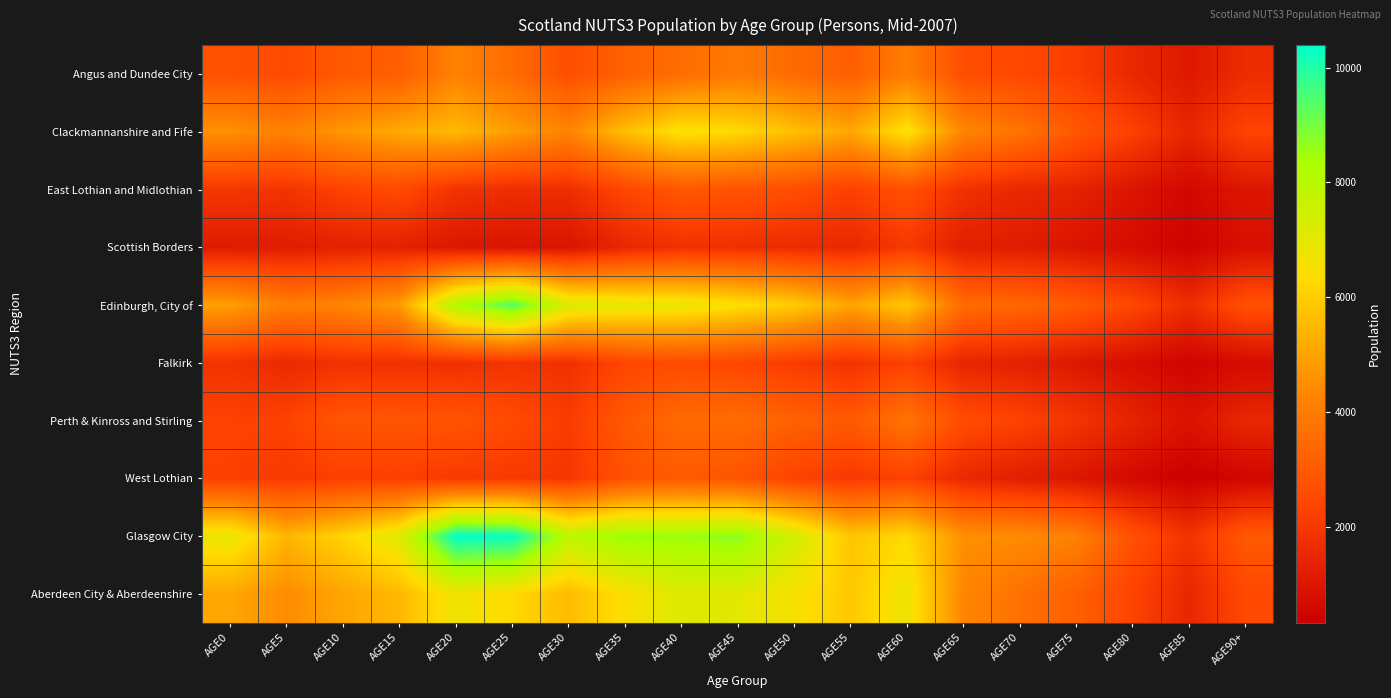

Reading left to right, what are all the values shown in this chart?

Angus and Dundee City: AGE0=2753	AGE5=2516	AGE10=2989	AGE15=3118	AGE20=4195	AGE25=3534	AGE30=2647	AGE35=3204	AGE40=3578	AGE45=3928	AGE50=3497	AGE55=3101	AGE60=4055	AGE65=2638	AGE70=2461	AGE75=2162	AGE80=1531	AGE85=1058	AGE90+=1657
Clackmannanshire and Fife: AGE0=4580	AGE5=4172	AGE10=4751	AGE15=5178	AGE20=5526	AGE25=4875	AGE30=4253	AGE35=5661	AGE40=6534	AGE45=6302	AGE50=5684	AGE55=5117	AGE60=6551	AGE65=4289	AGE70=3770	AGE75=2940	AGE80=2254	AGE85=1454	AGE90+=2335
East Lothian and Midlothian: AGE0=1963	AGE5=1891	AGE10=2308	AGE15=2518	AGE20=1857	AGE25=1718	AGE30=1723	AGE35=2431	AGE40=2937	AGE45=2816	AGE50=2641	AGE55=2261	AGE60=2738	AGE65=1809	AGE70=1542	AGE75=1363	AGE80=976	AGE85=589	AGE90+=1009
Scottish Borders: AGE0=1149	AGE5=1183	AGE10=1350	AGE15=1346	AGE20=1027	AGE25=950	AGE30=948	AGE35=1510	AGE40=1809	AGE45=1755	AGE50=1634	AGE55=1516	AGE60=2045	AGE65=1269	AGE70=1187	AGE75=968	AGE80=714	AGE85=470	AGE90+=794
Edinburgh, City of: AGE0=4942	AGE5=4078	AGE10=4243	AGE15=4843	AGE20=8214	AGE25=9412	AGE30=7242	AGE35=6977	AGE40=6880	AGE45=6485	AGE50=5952	AGE55=5055	AGE60=5849	AGE65=3533	AGE70=3393	AGE75=3030	AGE80=2452	AGE85=1683	AGE90+=2732
Falkirk: AGE0=1851	AGE5=1577	AGE10=1839	AGE15=1801	AGE20=1776	AGE25=1881	AGE30=1798	AGE35=2392	AGE40=2565	AGE45=2412	AGE50=2102	AGE55=1849	AGE60=2258	AGE65=1471	AGE70=1337	AGE75=1056	AGE80=777	AGE85=490	AGE90+=693
Perth & Kinross and Stirling: AGE0=2295	AGE5=2291	AGE10=2886	AGE15=2883	AGE20=2821	AGE25=2530	AGE30=2127	AGE35=2966	AGE40=3474	AGE45=3549	AGE50=3221	AGE55=2983	AGE60=3771	AGE65=2590	AGE70=2297	AGE75=1917	AGE80=1399	AGE85=922	AGE90+=1503
West Lothian: AGE0=2251	AGE5=2058	AGE10=2230	AGE15=2217	AGE20=2065	AGE25=2061	AGE30=1971	AGE35=2743	AGE40=3034	AGE45=2805	AGE50=2280	AGE55=2037	AGE60=2291	AGE65=1554	AGE70=1263	AGE75=998	AGE80=633	AGE85=337	AGE90+=558
Glasgow City: AGE0=6891	AGE5=5436	AGE10=6171	AGE15=7108	AGE20=10391	AGE25=10316	AGE30=7955	AGE35=8551	AGE40=8532	AGE45=8746	AGE50=7412	AGE55=5816	AGE60=6292	AGE65=4560	AGE70=4471	AGE75=4140	AGE80=2729	AGE85=1852	AGE90+=2971
Aberdeen City & Aberdeenshire: AGE0=5093	AGE5=4466	AGE10=5073	AGE15=5498	AGE20=6751	AGE25=6299	AGE30=5580	AGE35=6492	AGE40=7139	AGE45=7040	AGE50=6560	AGE55=5886	AGE60=6780	AGE65=4303	AGE70=3675	AGE75=3165	AGE80=2325	AGE85=1509	AGE90+=2479